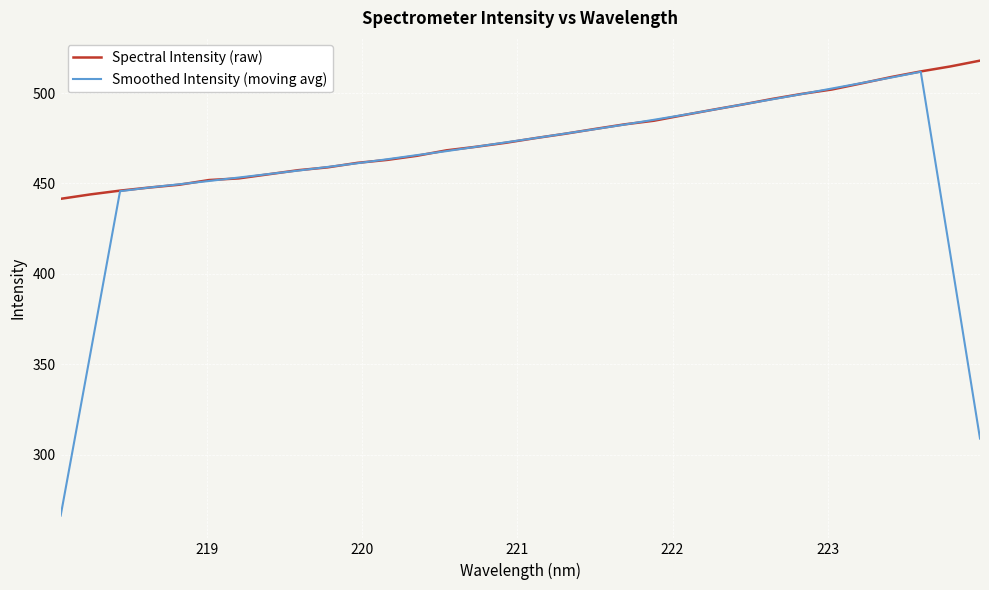

Does the chart display data point markers on the line(s)?

No